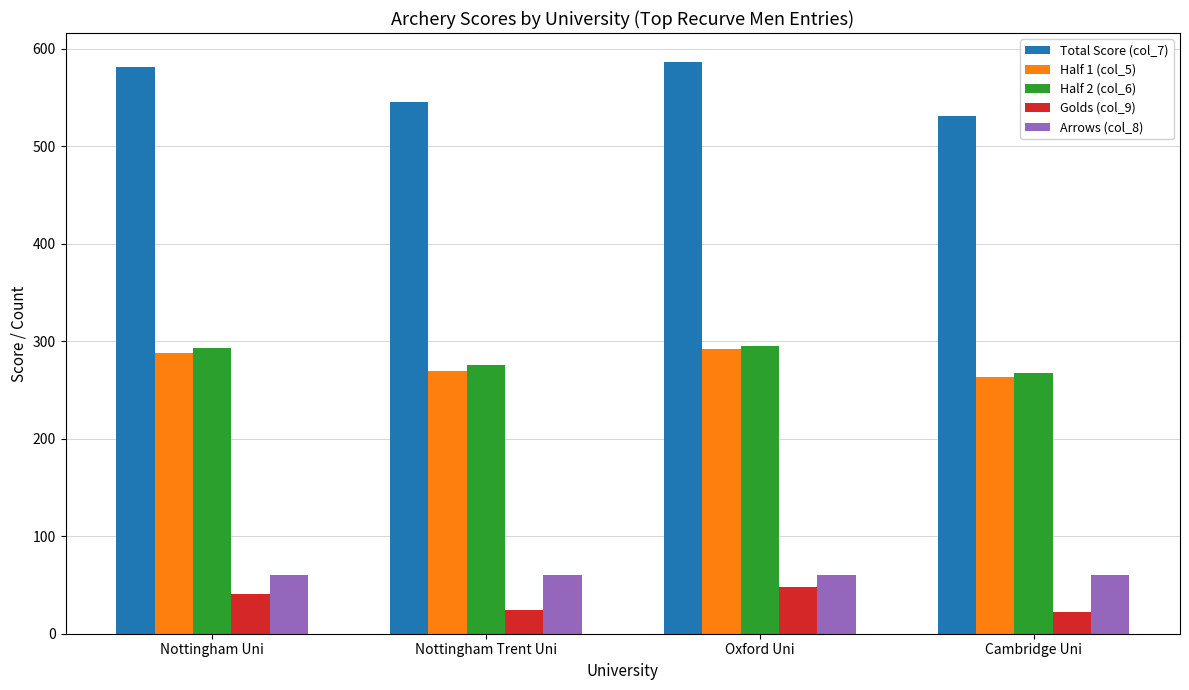

What is the average value of the Golds (col_9) series?

34